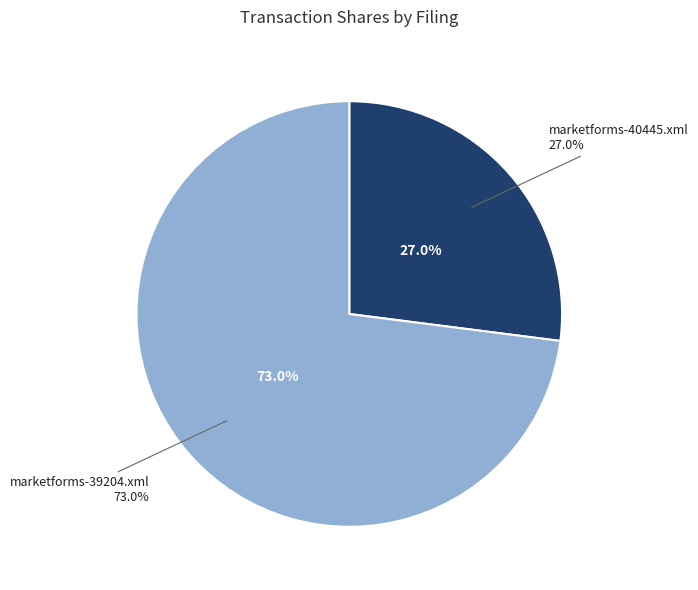

True or false: marketforms-39204.xml accounts for 73% of the total.

True